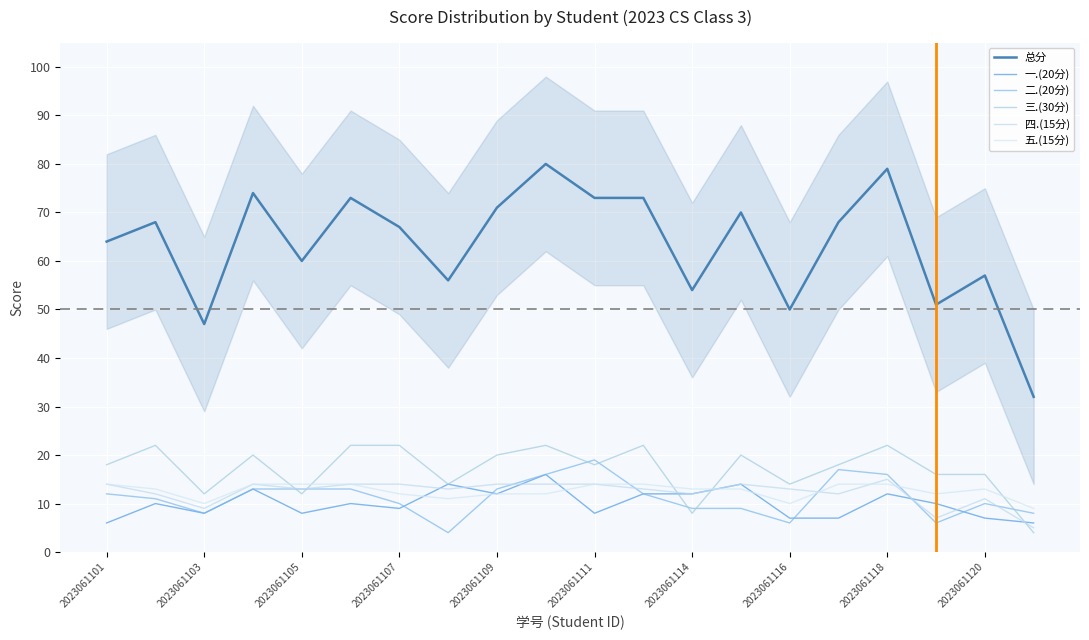

Is this an area chart (filled region under the line)?

No